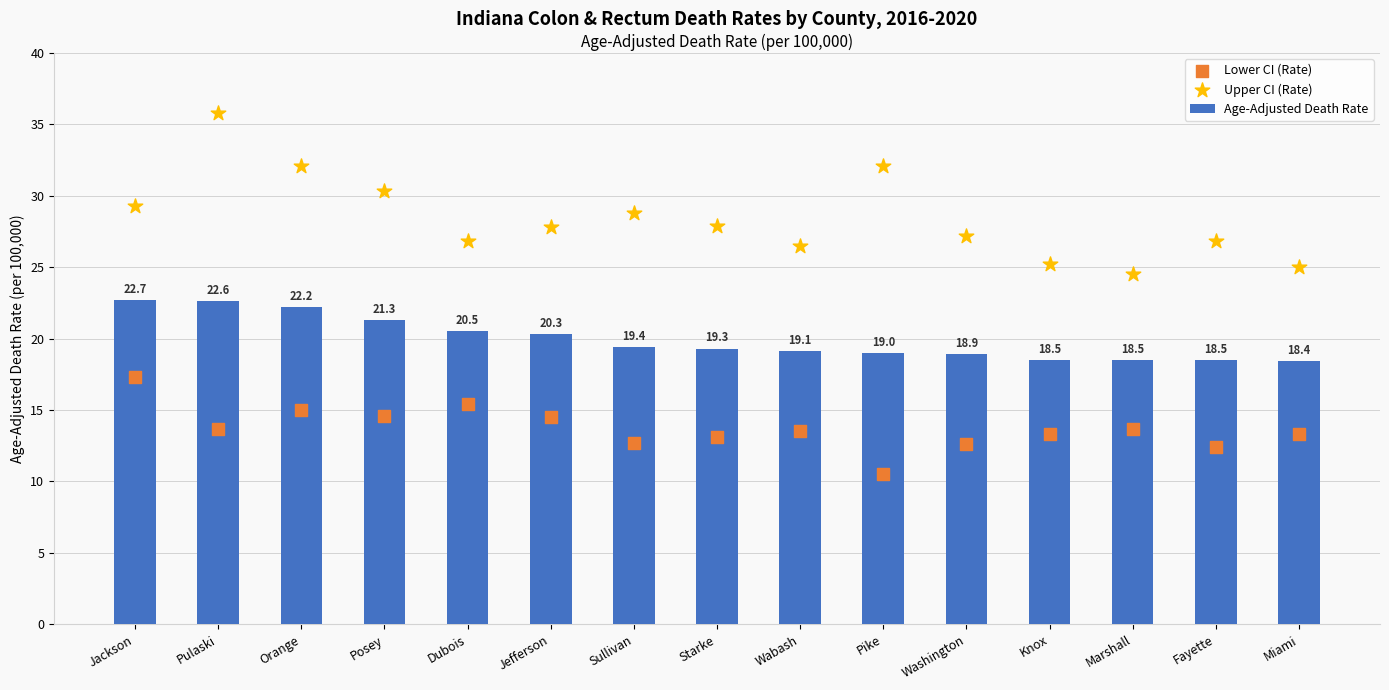

Which series reaches the minimum Y coordinate?

Lower CI (Rate)